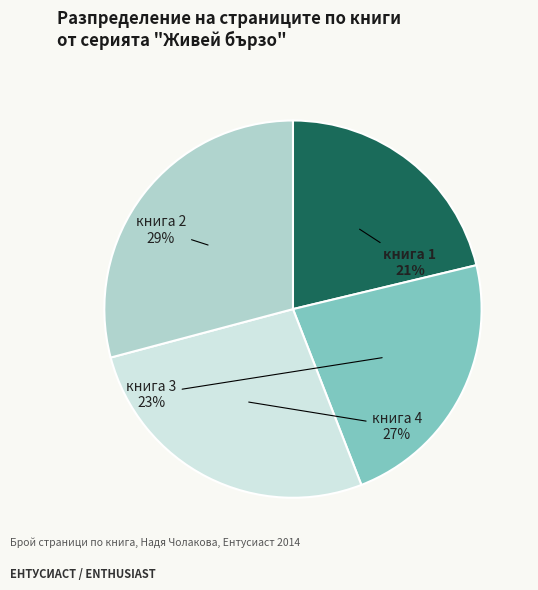

Is there a majority slice in this chart?

No